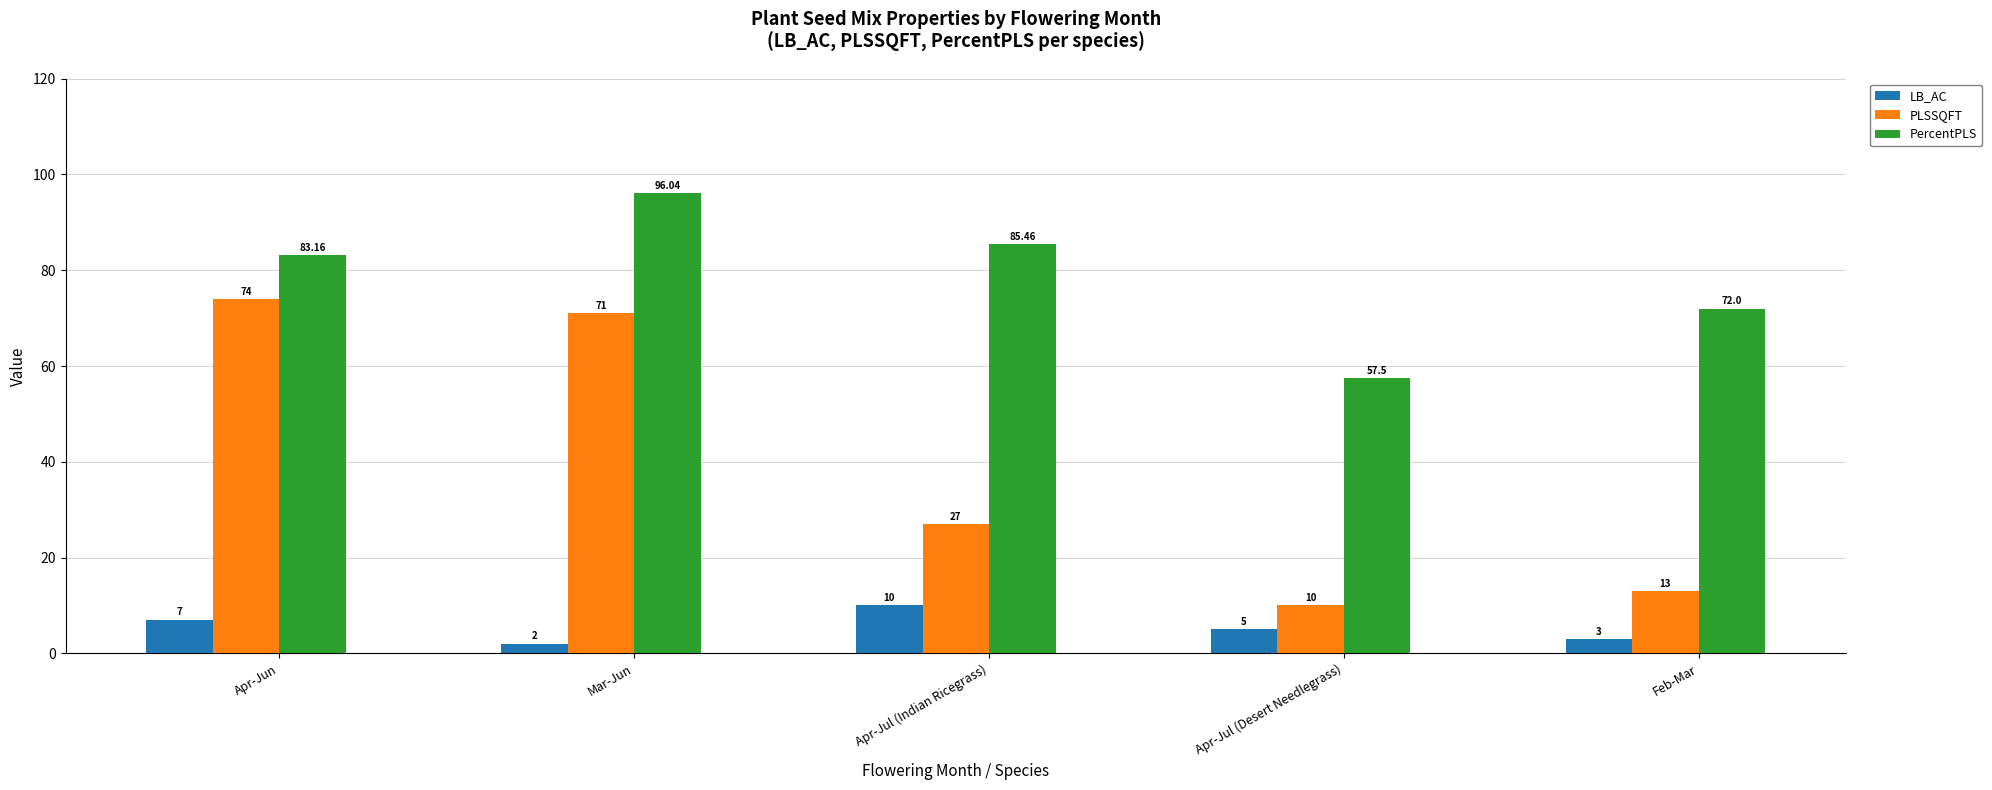

Reading left to right, list all the values displayed in this chart.

LB_AC: Apr-Jun=7.0	Mar-Jun=2.0	Apr-Jul (Indian Ricegrass)=10.0	Apr-Jul (Desert Needlegrass)=5.0	Feb-Mar=3.0
PLSSQFT: Apr-Jun=74.0	Mar-Jun=71.0	Apr-Jul (Indian Ricegrass)=27.0	Apr-Jul (Desert Needlegrass)=10.0	Feb-Mar=13.0
PercentPLS: Apr-Jun=83.2	Mar-Jun=96.0	Apr-Jul (Indian Ricegrass)=85.5	Apr-Jul (Desert Needlegrass)=57.5	Feb-Mar=72.0